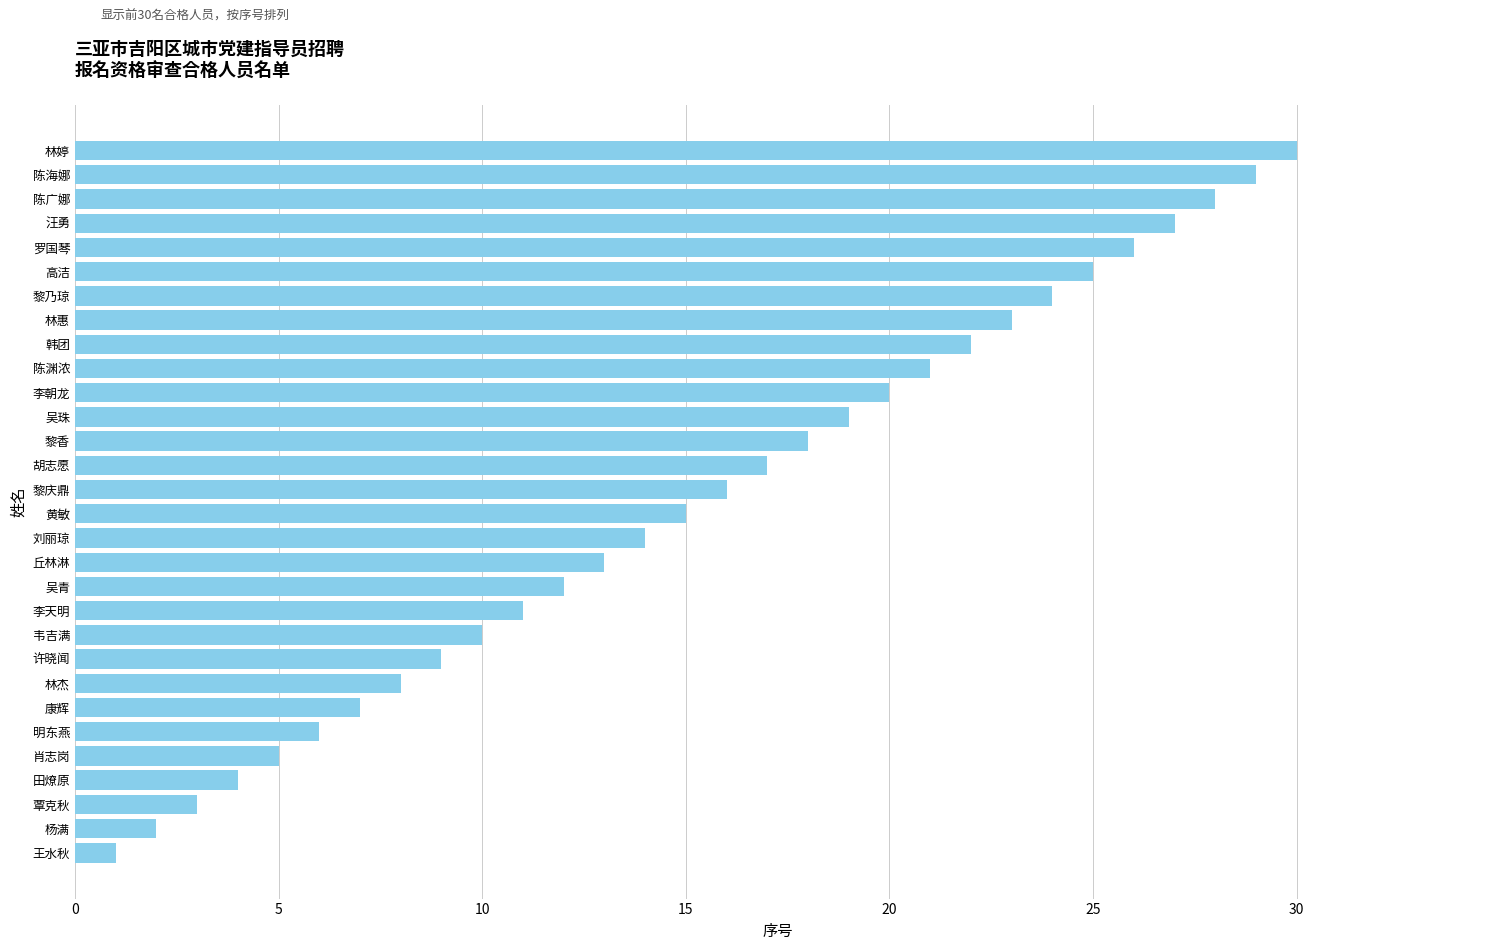

Rank the categories by value from lowest to highest.

王水秋, 杨满, 覃克秋, 田燎原, 肖志岗, 明东燕, 康辉, 林杰, 许晓闻, 韦吉满, 李天明, 吴青, 丘林淋, 刘丽琼, 黄敏, 黎庆鼎, 胡志愿, 黎香, 吴珠, 李朝龙, 陈渊浓, 韩团, 林惠, 黎乃琼, 高洁, 罗国琴, 汪勇, 陈广娜, 陈海娜, 林婷